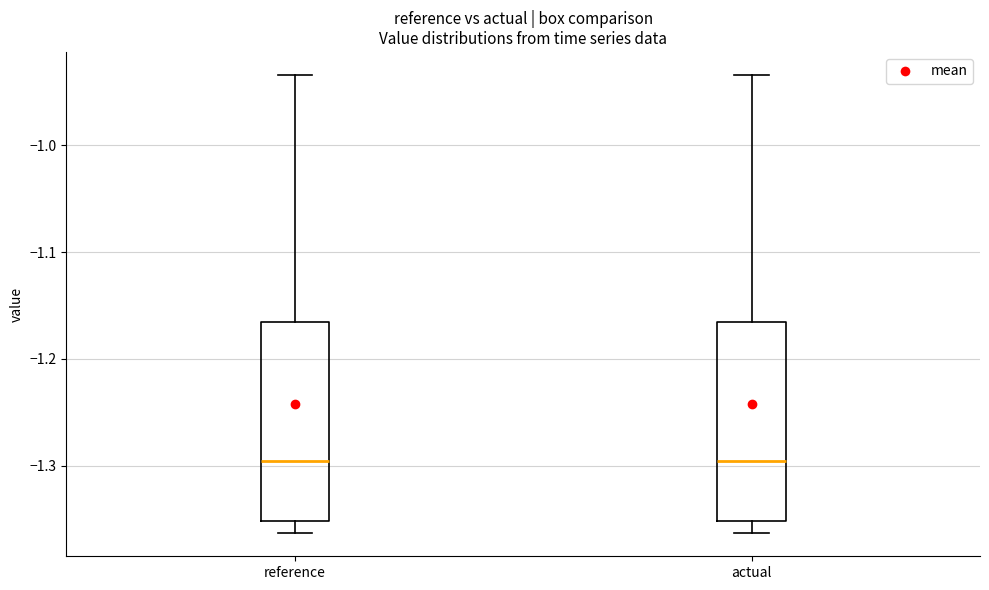

Reading left to right, transcribe this box plot: for each box, give where its median line is, the range the box spans, and where its two whiskers end, as read against the y-axis. The values are not printed on the chart, so give them approximately, as read against the axis.

reference: median -1.30, box -1.35 to -1.17, whiskers -1.36 to -0.93
actual: median -1.30, box -1.35 to -1.17, whiskers -1.36 to -0.93